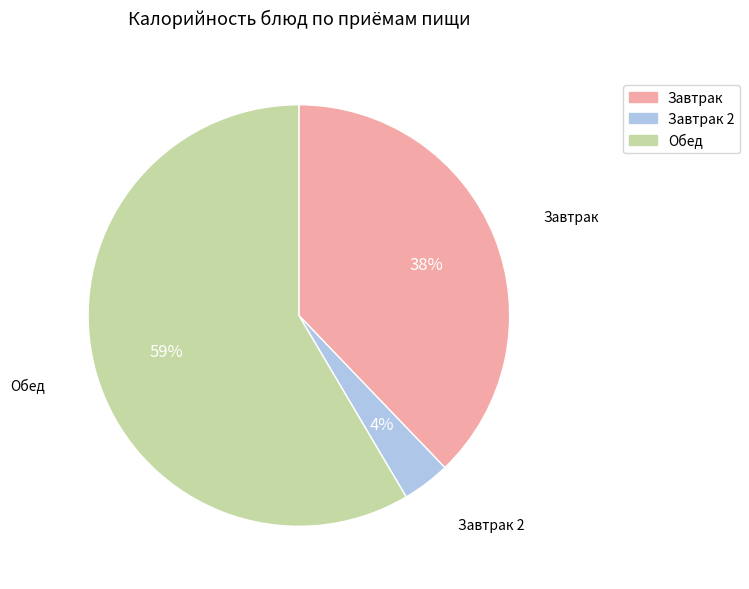

Is there any slice that represents more than half of the pie?

Yes